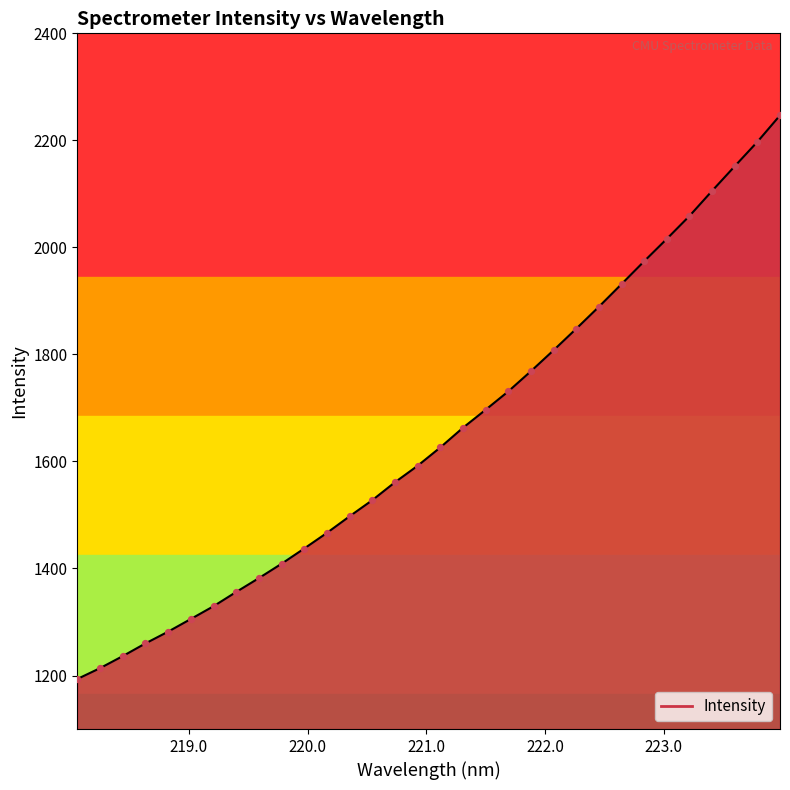

What is the maximum value shown in the chart?

2246.7